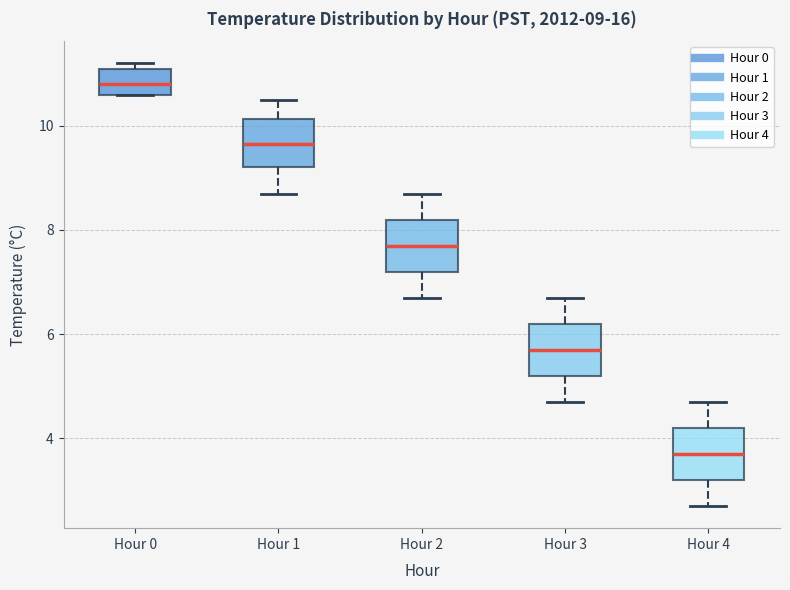

Which box has the highest median line?

Hour 0